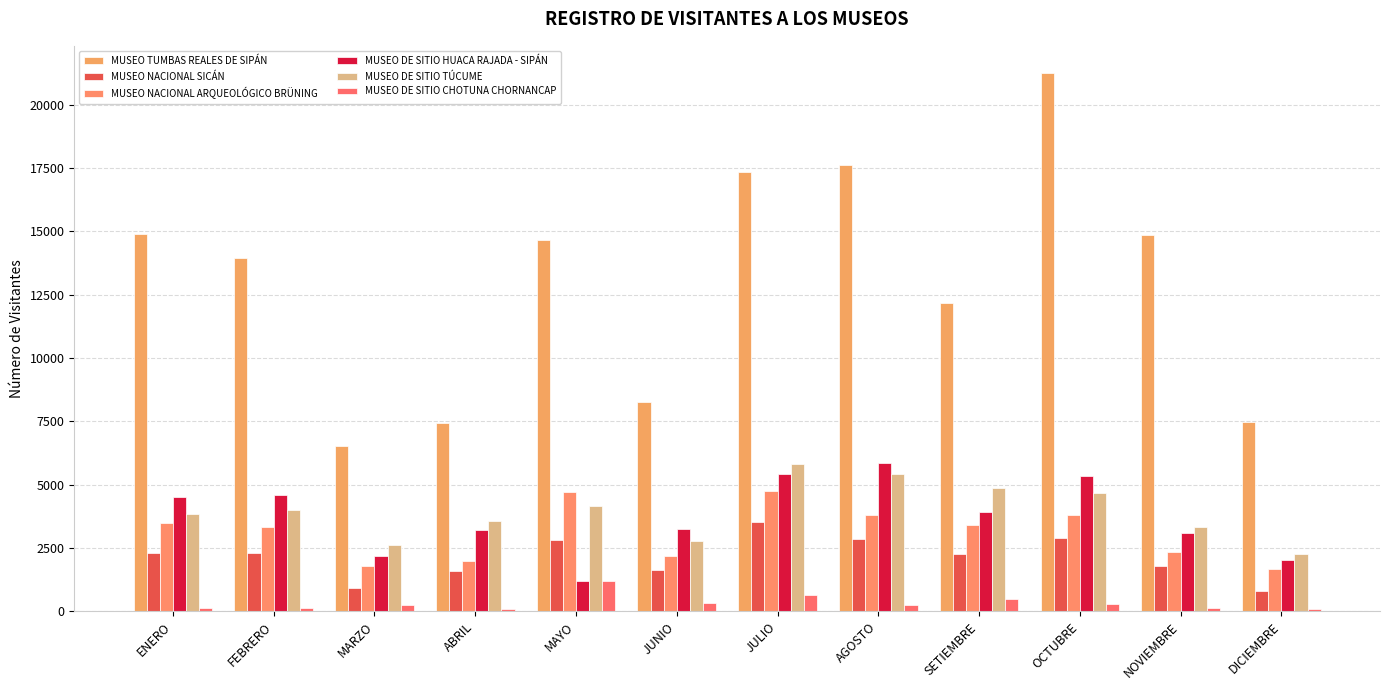

Is it true that MUSEO NACIONAL ARQUEOLÓGICO BRÜNING equals 3529 at ABRIL?

False